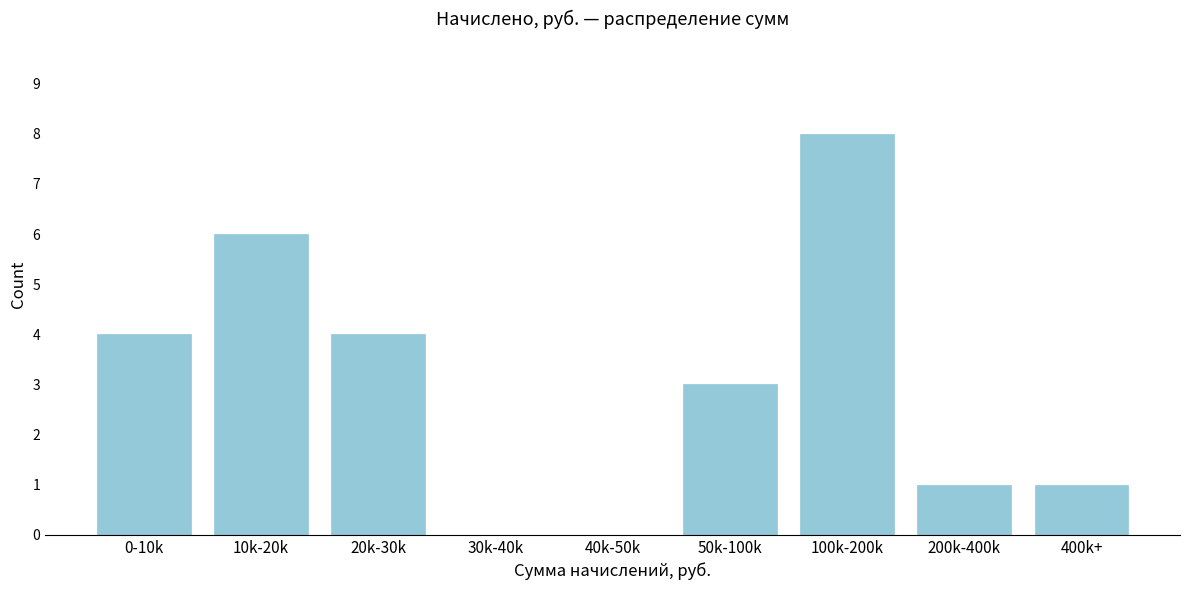

Reading left to right, transcribe all the data shown in this chart.

0-10k=4	10k-20k=6	20k-30k=4	30k-40k=0	40k-50k=0	50k-100k=3	100k-200k=8	200k-400k=1	400k+=1